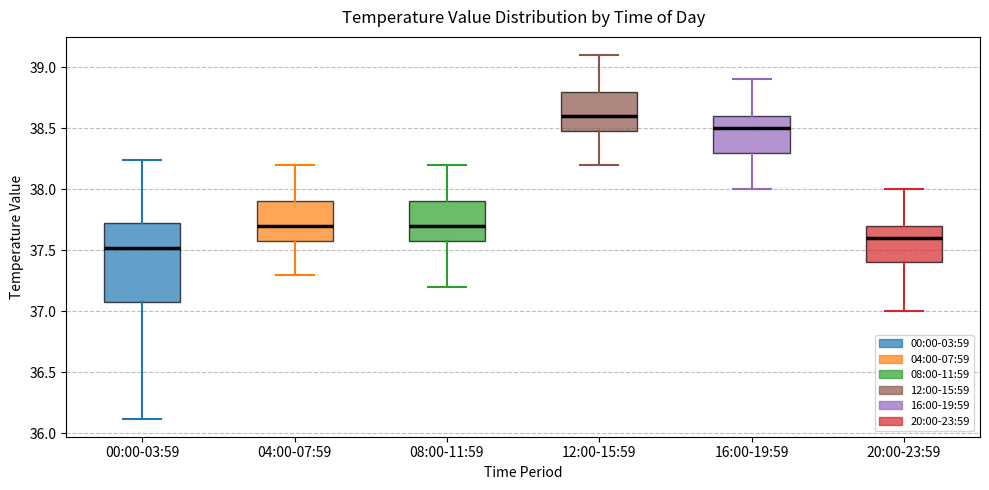

Reading left to right, read every box against the y-axis: the position of its median line, the range the box covers, and the ends of its whiskers. The values are not printed on the chart, so give them approximately, as read against the axis.

00:00-03:59: median 37.50, box 37.10 to 37.70, whiskers 36.10 to 38.25
04:00-07:59: median 37.70, box 37.60 to 37.90, whiskers 37.30 to 38.20
08:00-11:59: median 37.70, box 37.60 to 37.90, whiskers 37.20 to 38.20
12:00-15:59: median 38.60, box 38.50 to 38.80, whiskers 38.20 to 39.10
16:00-19:59: median 38.50, box 38.30 to 38.60, whiskers 38.00 to 38.90
20:00-23:59: median 37.60, box 37.40 to 37.70, whiskers 37.00 to 38.00